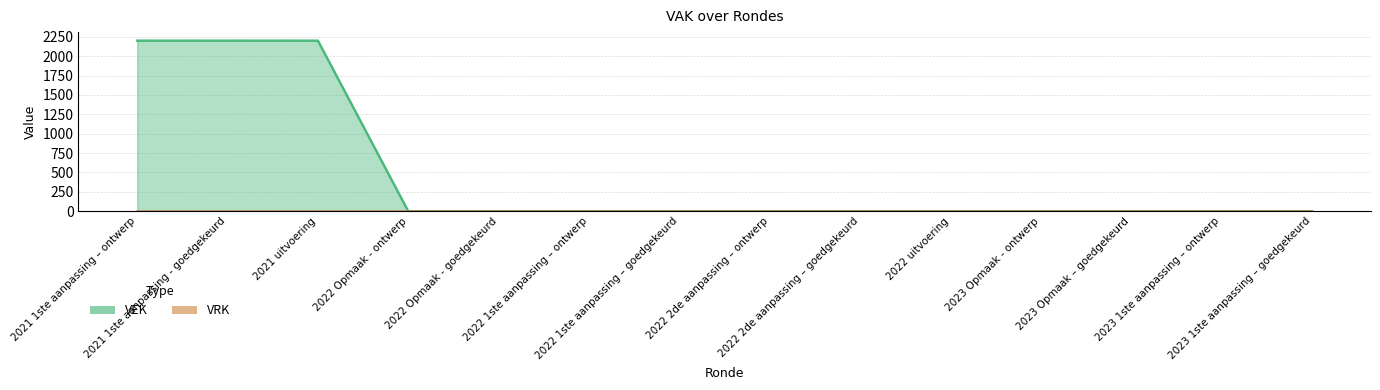

What is the difference between the second highest and minimum values?

2200